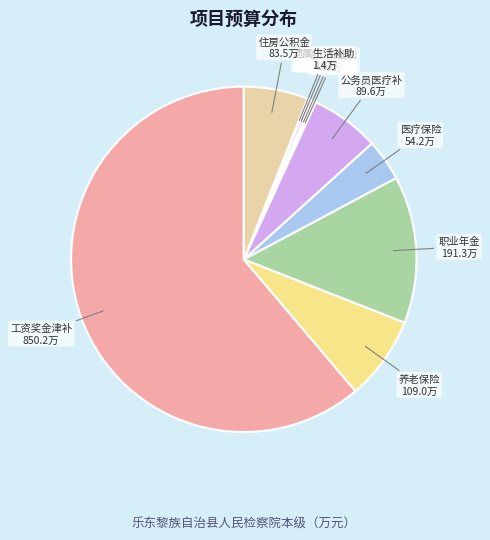

Count the number of slices in the pie.

10